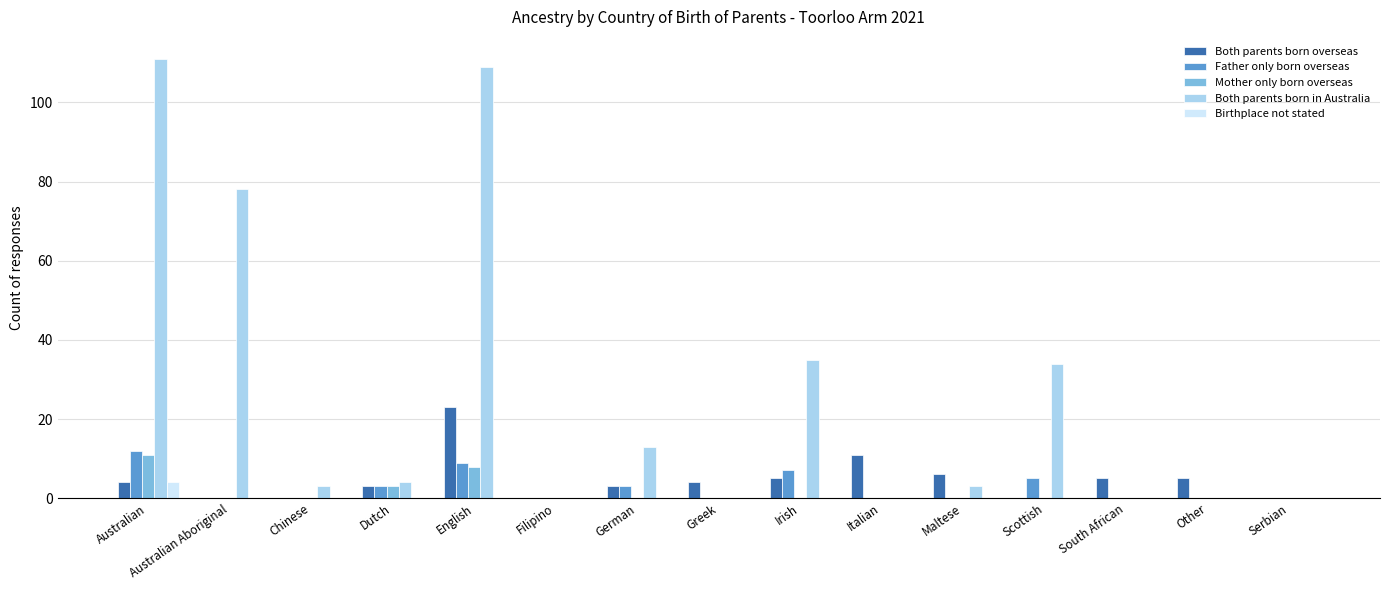

What is the maximum value shown in the chart?

111